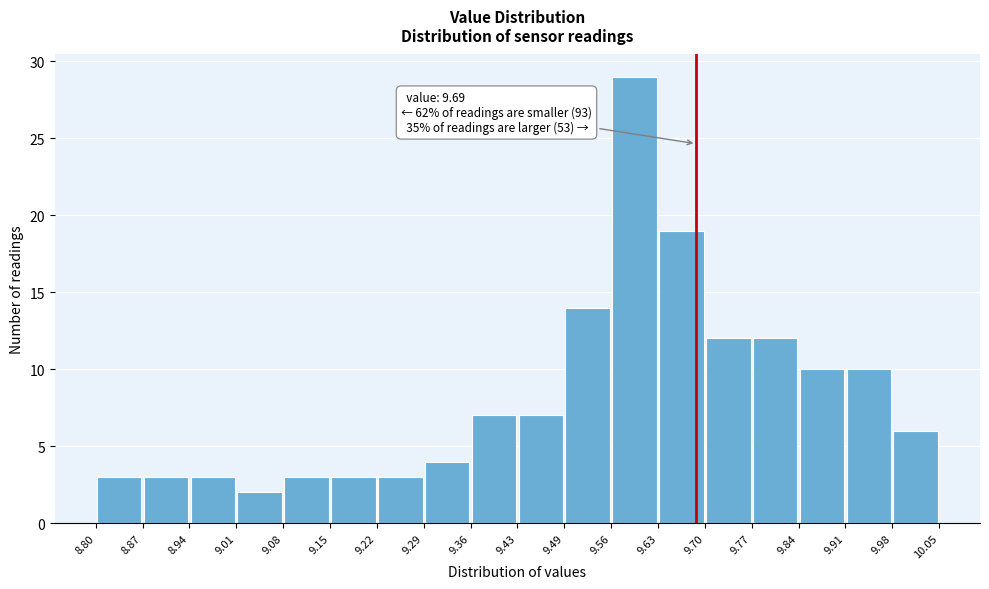

Which range on the x-axis has the tallest bar?

9.56 to 9.63